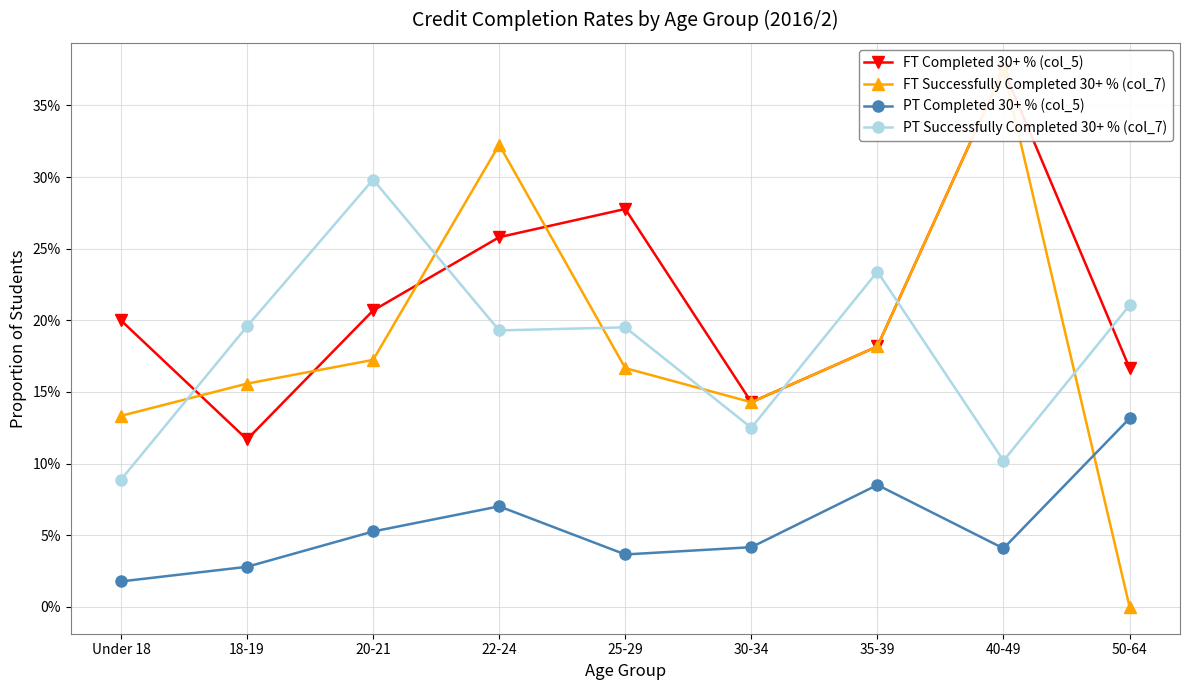

What are all the series names shown in the legend?

FT Completed 30+ % (col_5), FT Successfully Completed 30+ % (col_7), PT Completed 30+ % (col_5), PT Successfully Completed 30+ % (col_7)